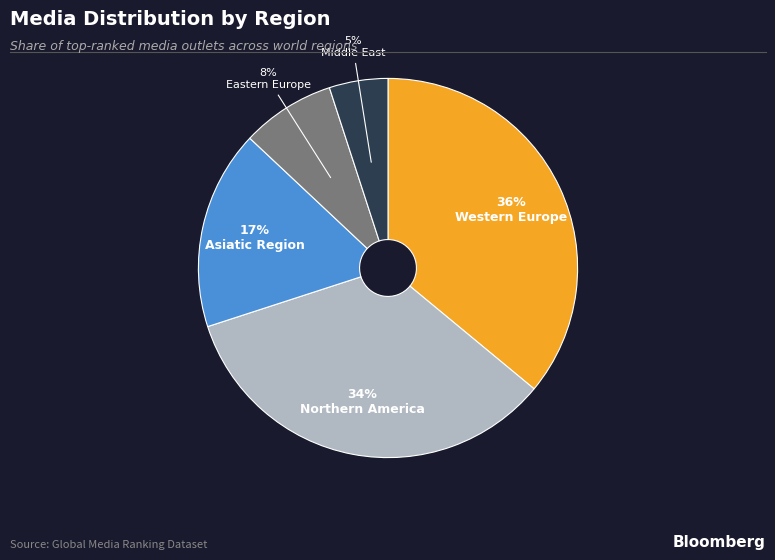

Is there a majority slice in this chart?

No